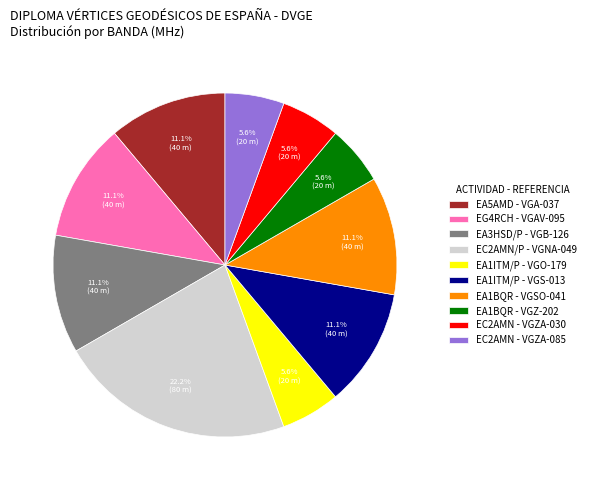

Which slice is the largest?

EC2AMN/P - VGNA-049